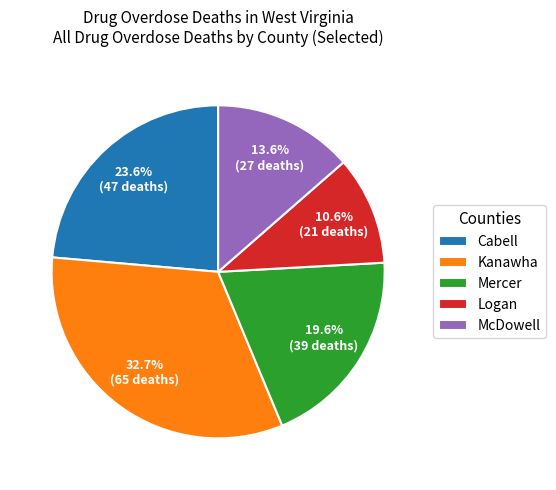

Rank the categories by value from lowest to highest.

Logan, McDowell, Mercer, Cabell, Kanawha